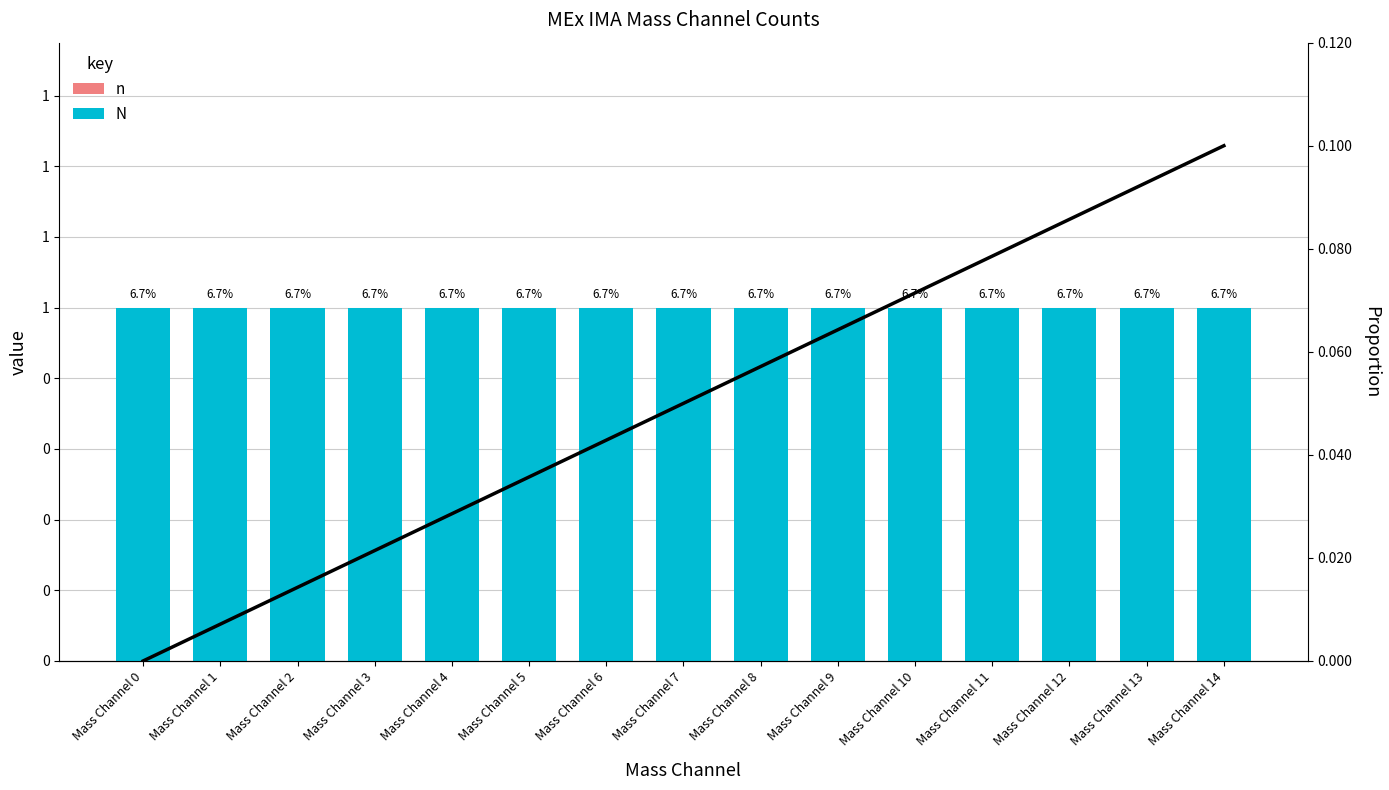

Does the chart contain stacked bars?

No